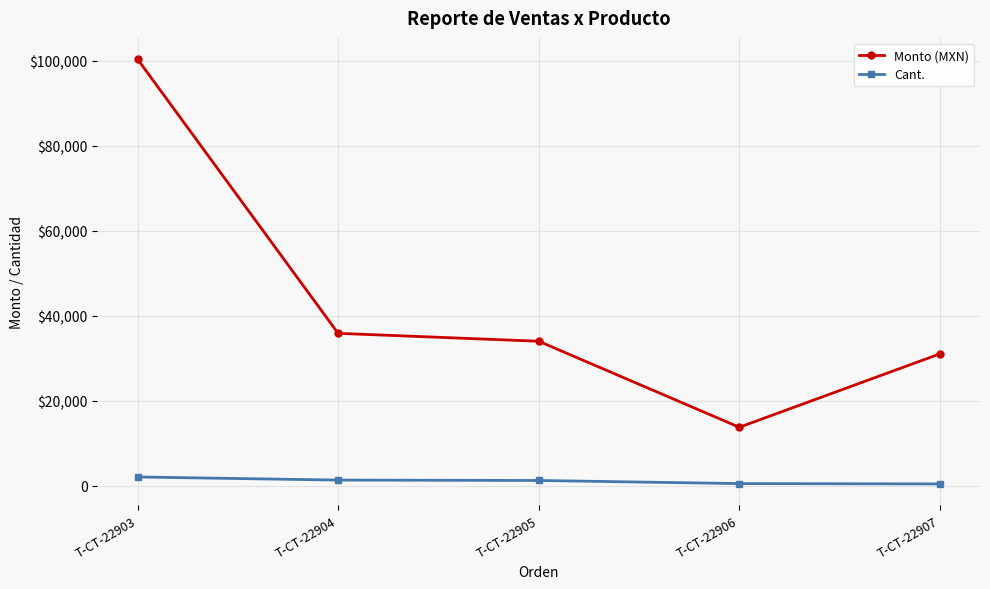

Reading left to right, what are all the values shown in this chart?

Monto (MXN): 100330.0	35840.1	33980.1	13750.0	31012.0
Cant.: 2060.0	1325.0	1234.0	500.0	426.0